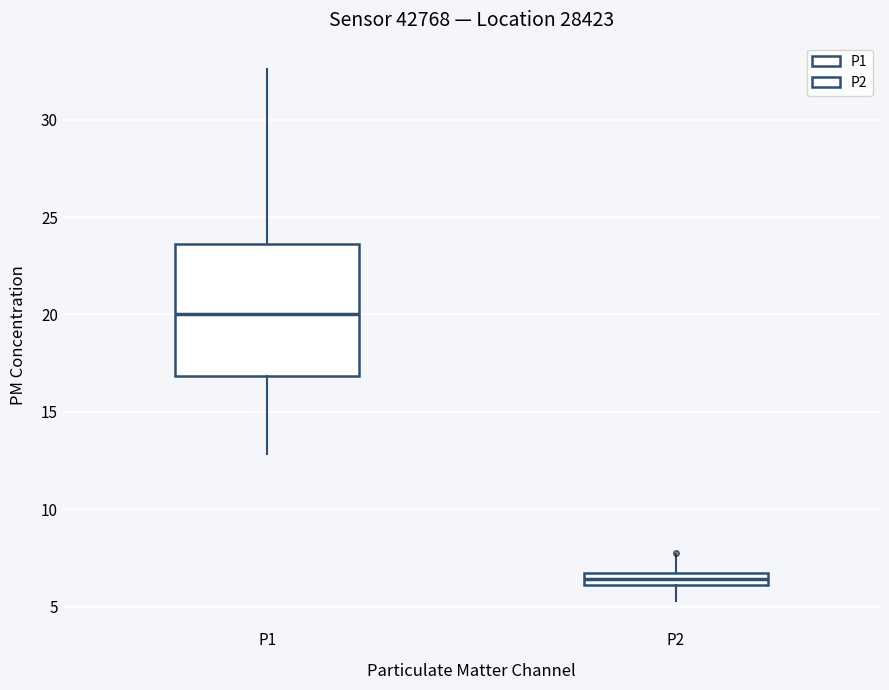

Which box is the tallest, from its lower edge to its upper edge?

P1